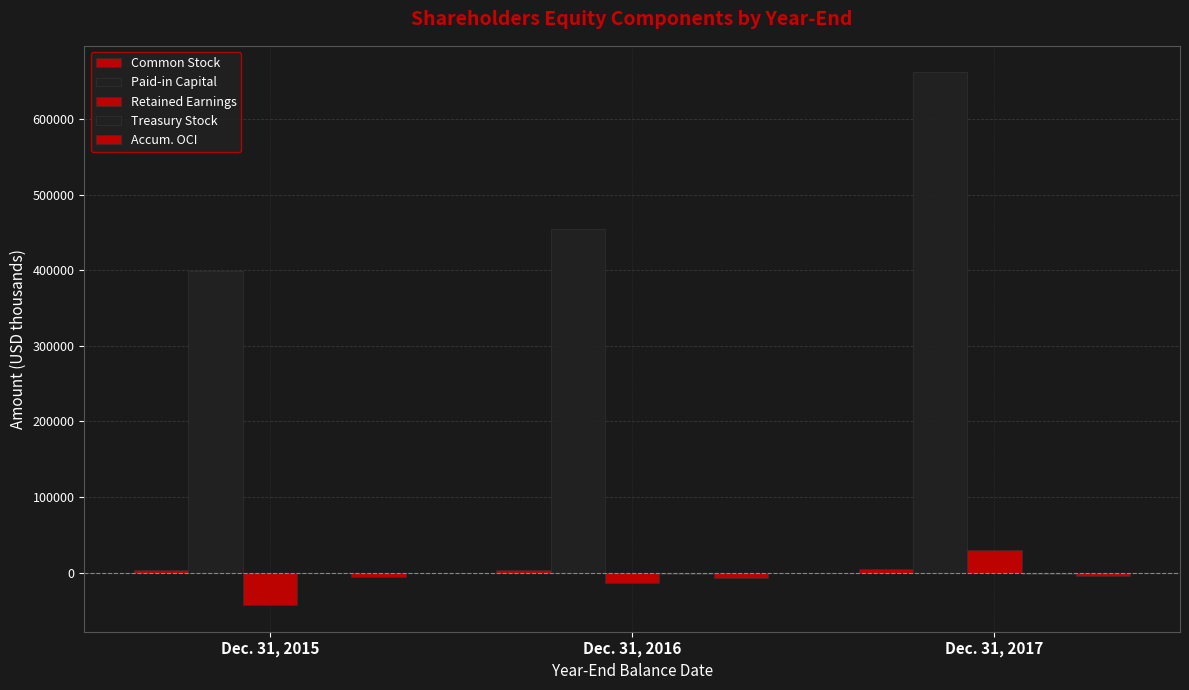

How many positive values does the Retained Earnings series have?

1